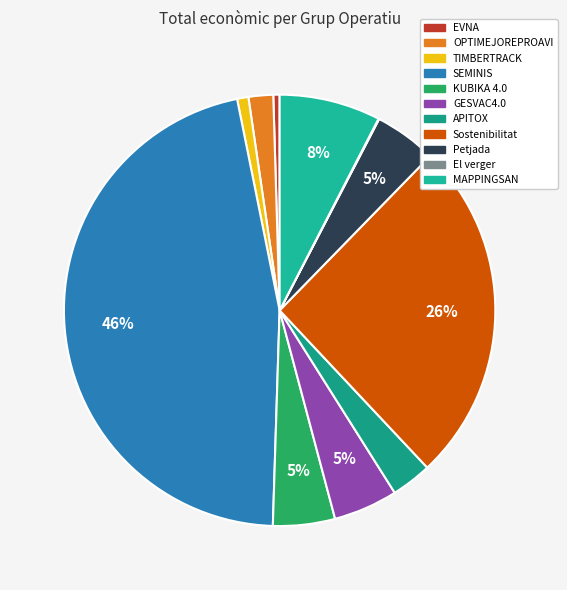

How many segments does this pie chart have?

11